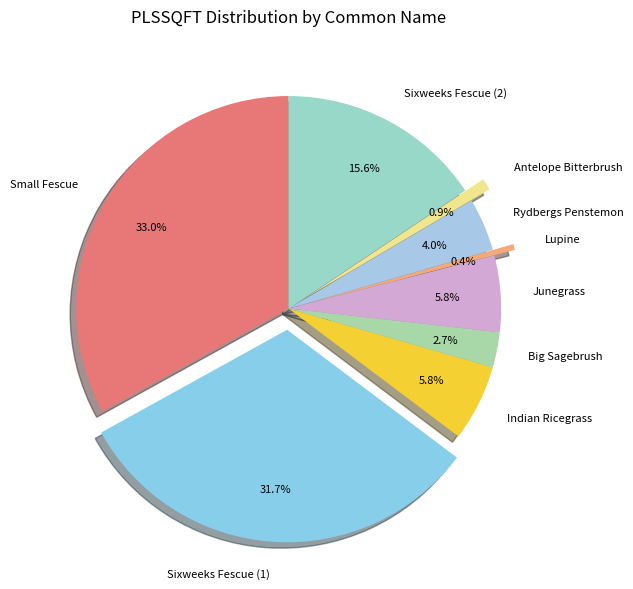

To the nearest percent, what portion does Rydbergs Penstemon represent?

4%